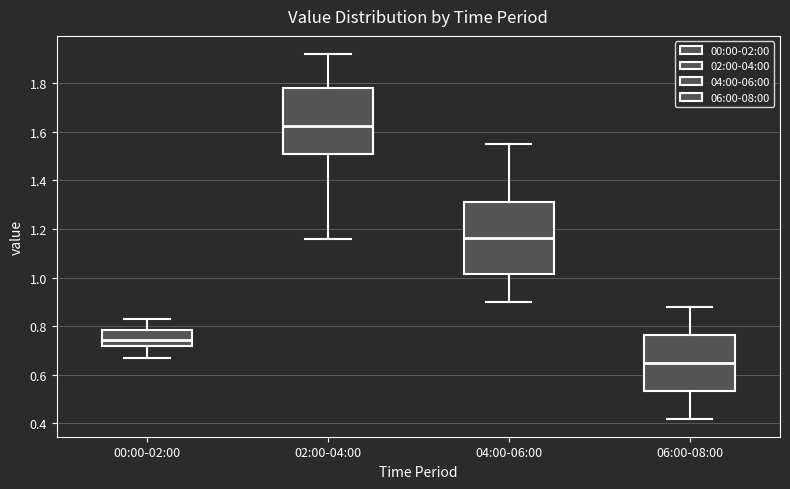

Which box's median line is the highest?

02:00-04:00